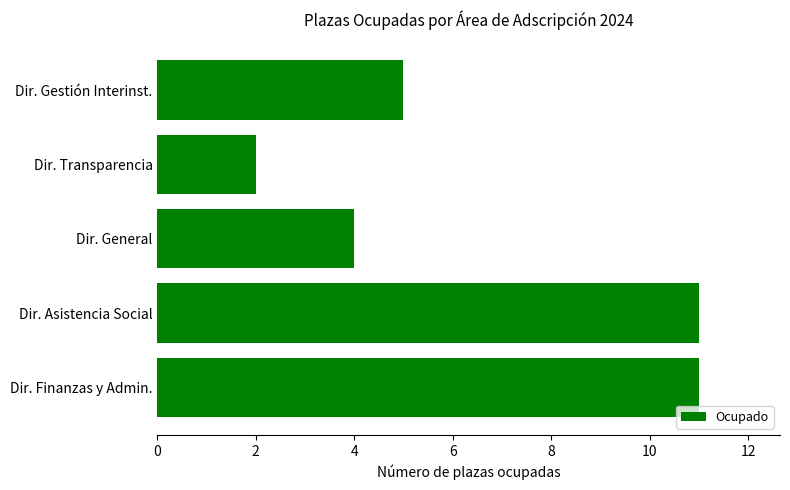

How many values are between 4 and 11?

4